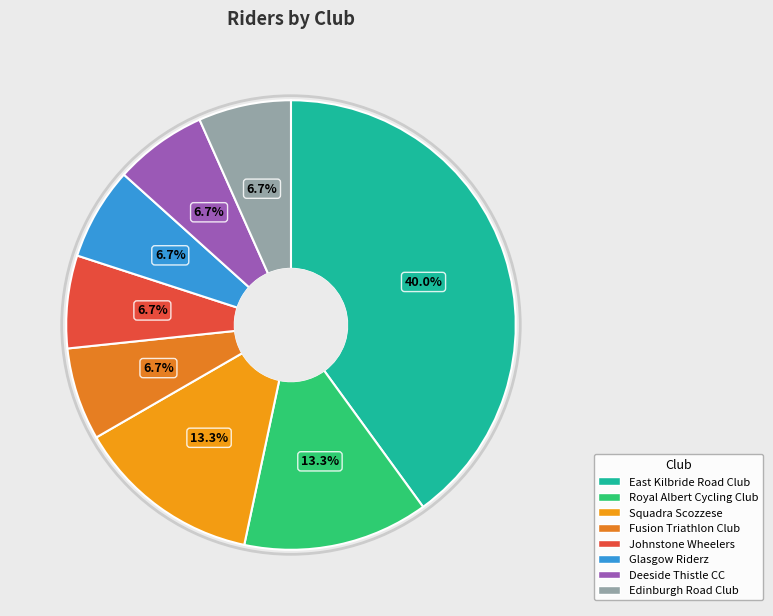

Approximately how many times larger is the value at East Kilbride Road Club compared to Royal Albert Cycling Club?

3.0